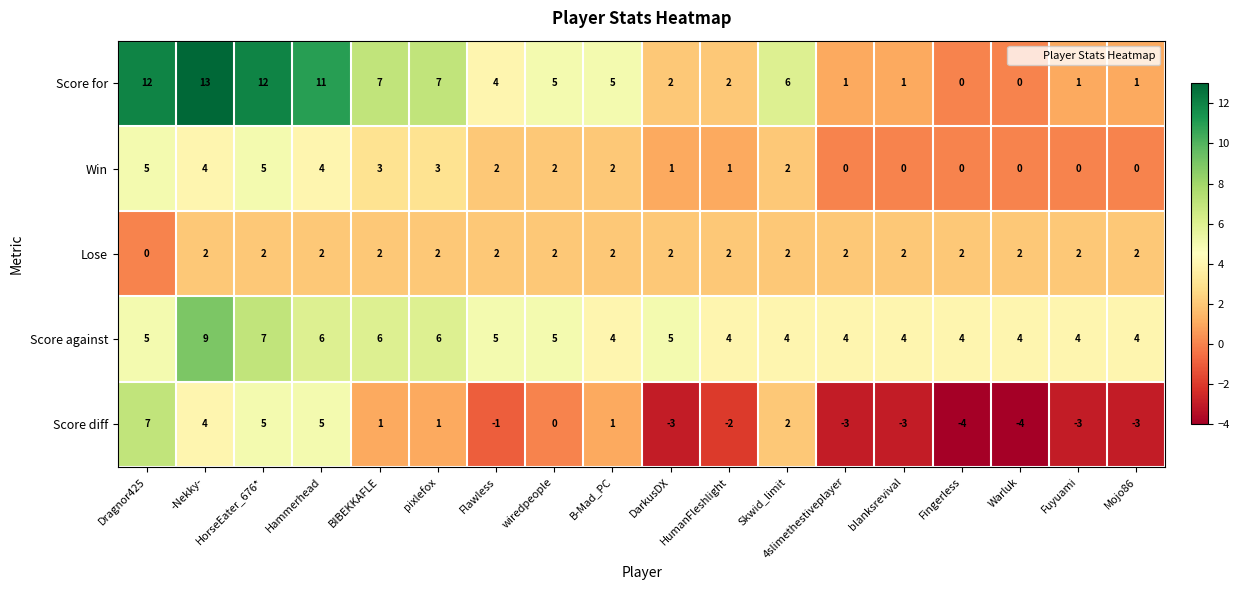

At which label does Score diff reach its peak?

Dragnor425